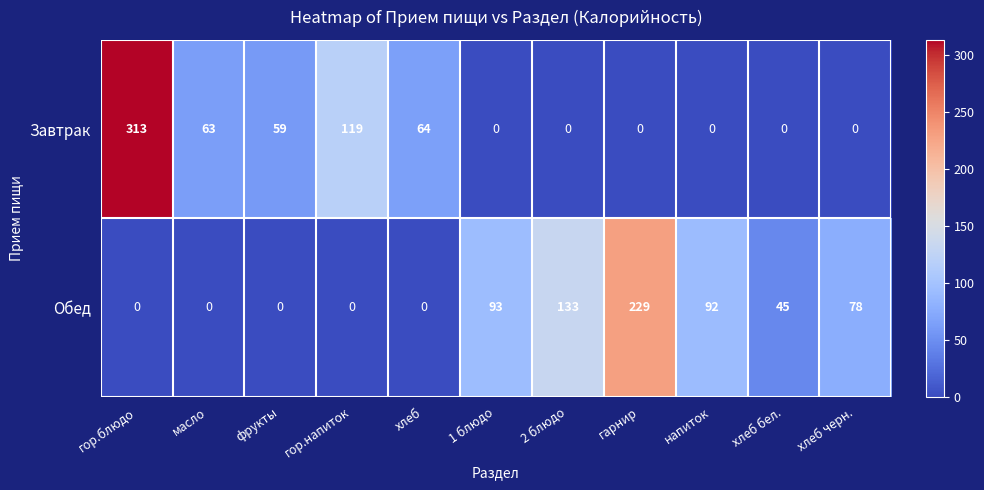

Which series has the widest spread of values?

Завтрак